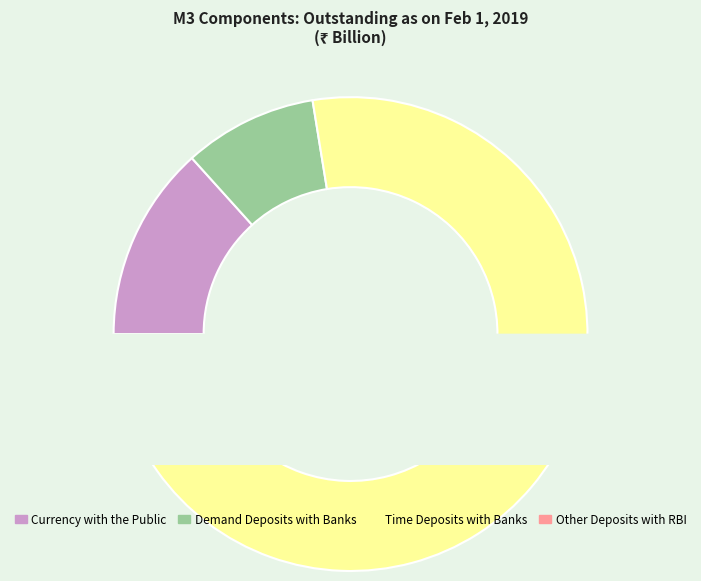

The Demand Deposits with Banks slice represents 9% of the pie. True or false?

True